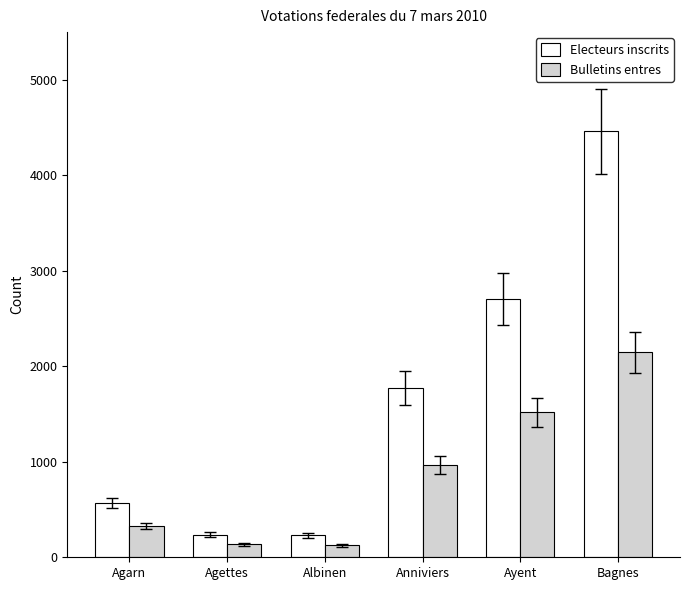

Between Agettes and Ayent, which series saw the biggest shift?

Electeurs inscrits